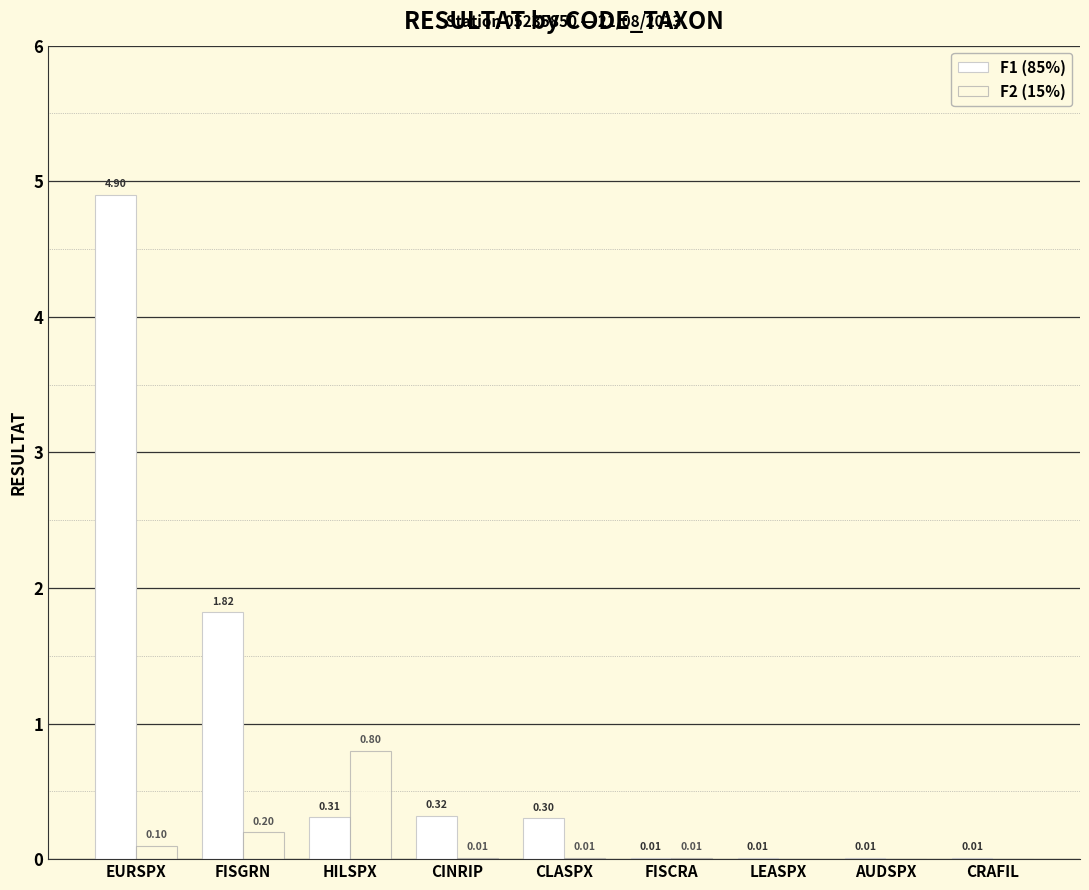

Rank the series by their average value, from highest to lowest.

F1 (85%), F2 (15%)